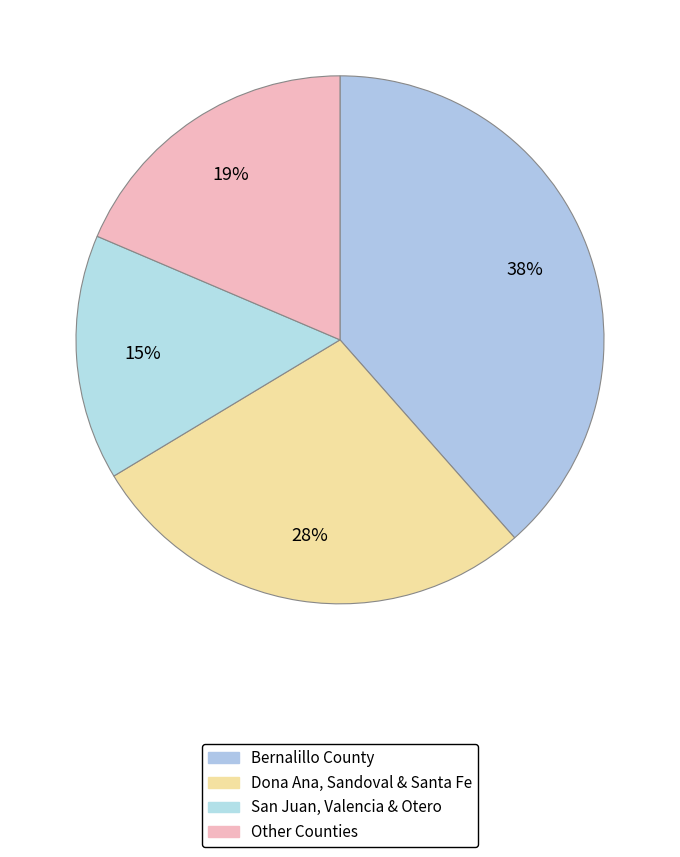

Count the number of slices in the pie.

4